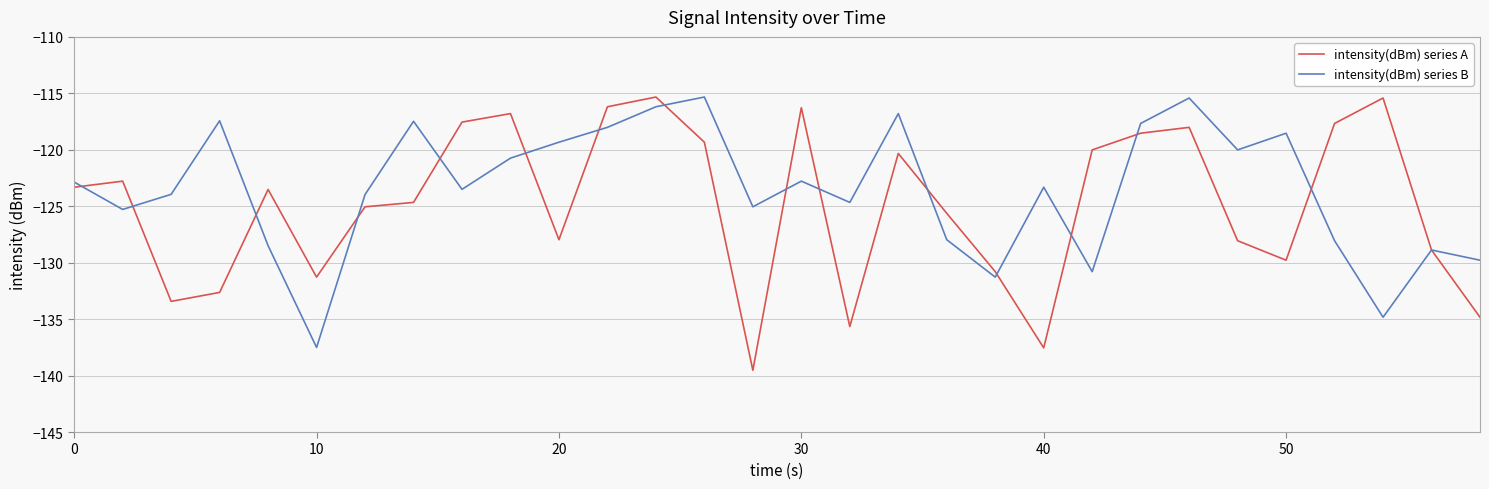

What is the minimum value shown in the chart?

-139.5